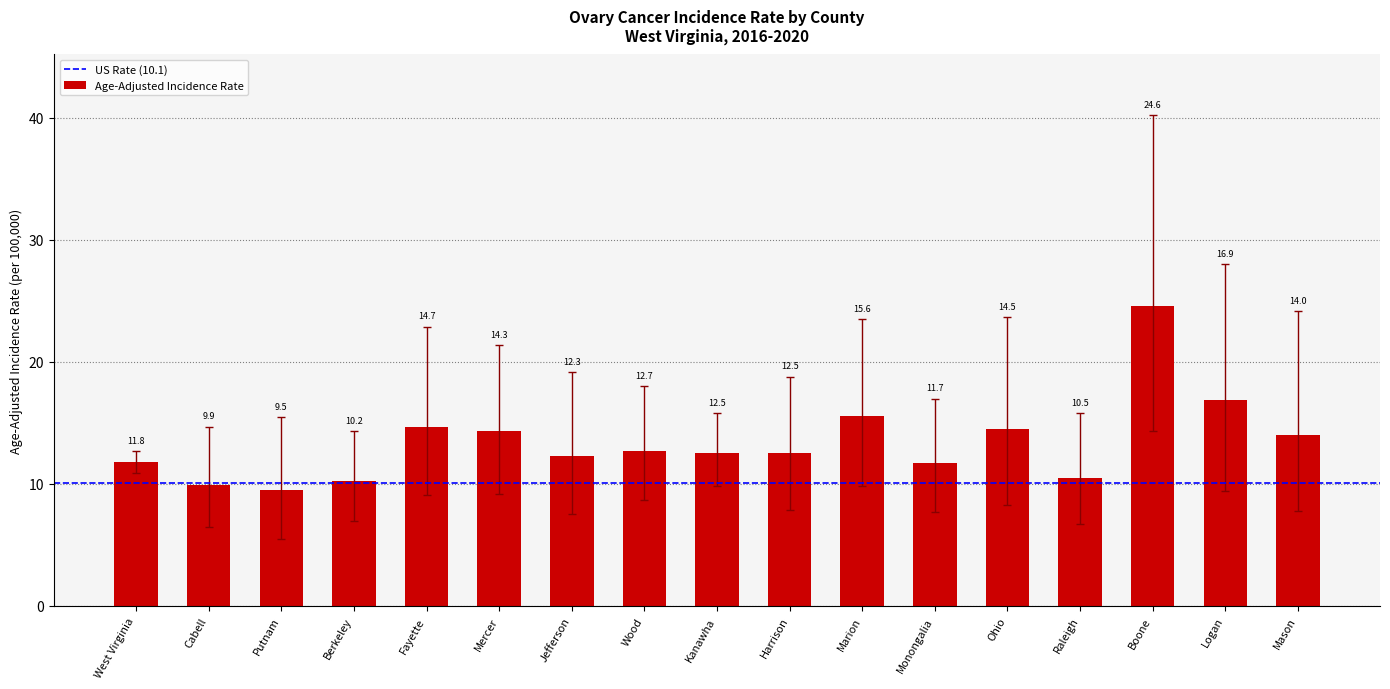

Reading left to right, transcribe all the data shown in this chart.

West Virginia=11.8	Cabell=9.9	Putnam=9.5	Berkeley=10.2	Fayette=14.7	Mercer=14.3	Jefferson=12.3	Wood=12.7	Kanawha=12.5	Harrison=12.5	Marion=15.6	Monongalia=11.7	Ohio=14.5	Raleigh=10.5	Boone=24.6	Logan=16.9	Mason=14.0